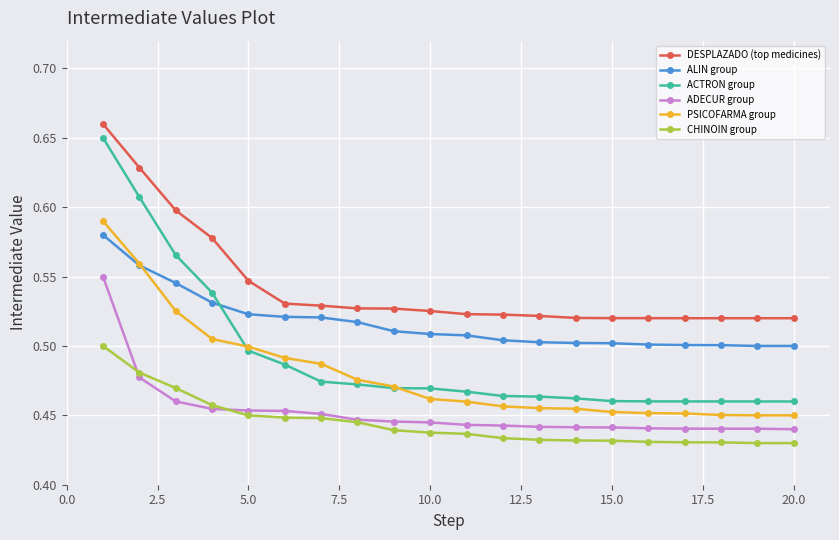

Which series has the largest range (max minus min)?

ACTRON group